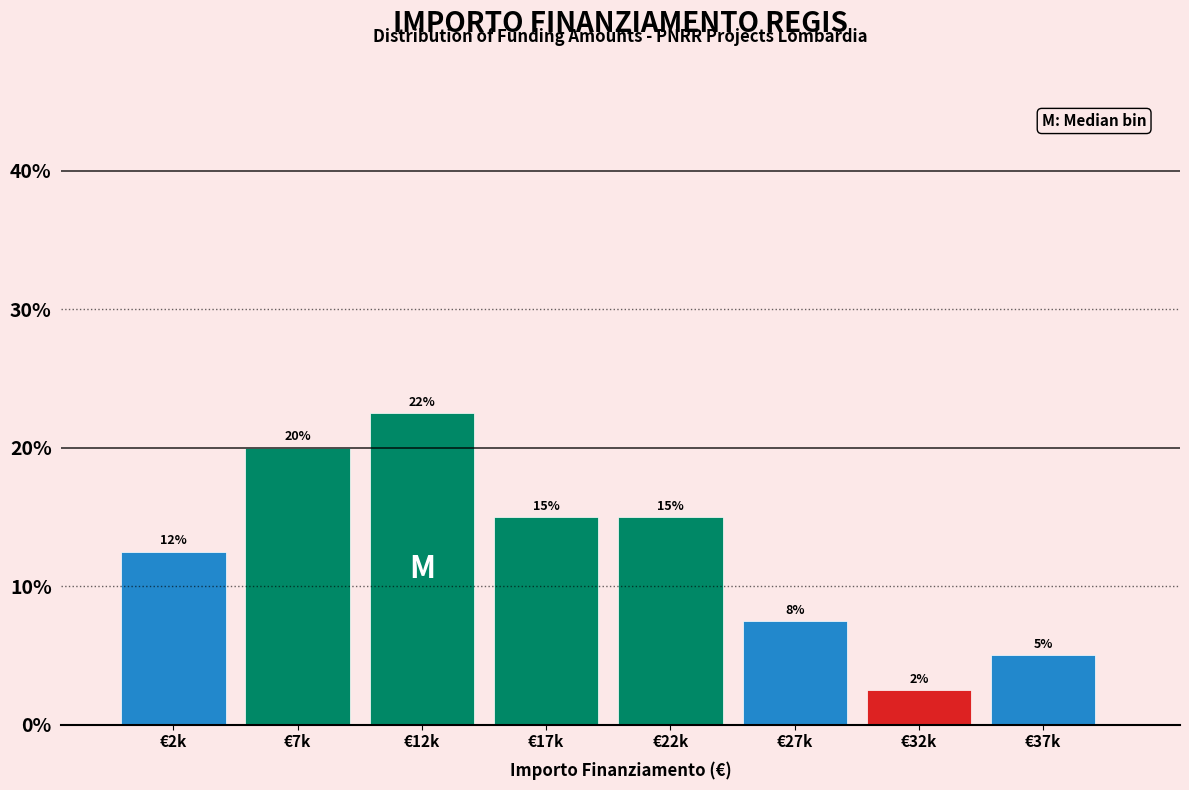

What is the difference between the maximum and minimum values?

20.0